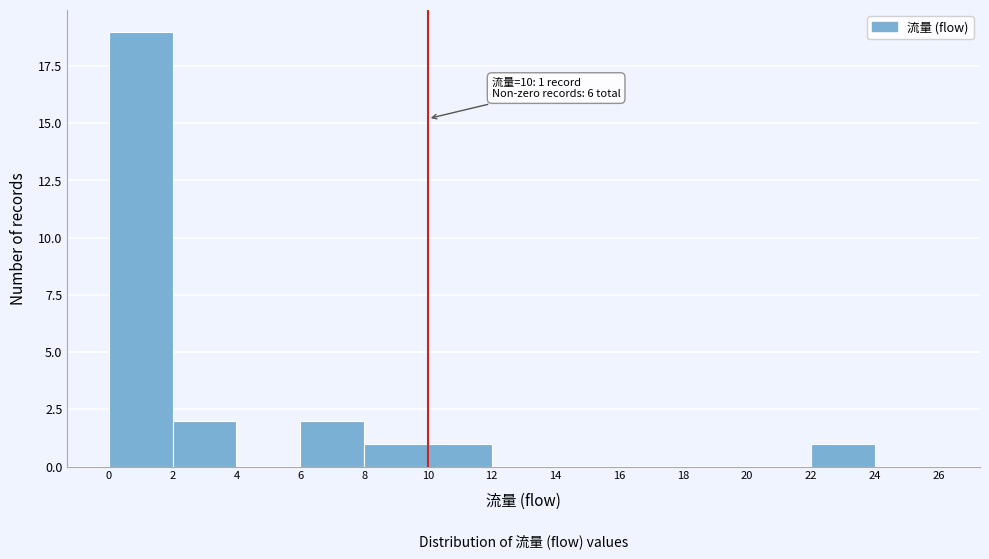

Over which range of the x-axis is the bar tallest?

0 to 2